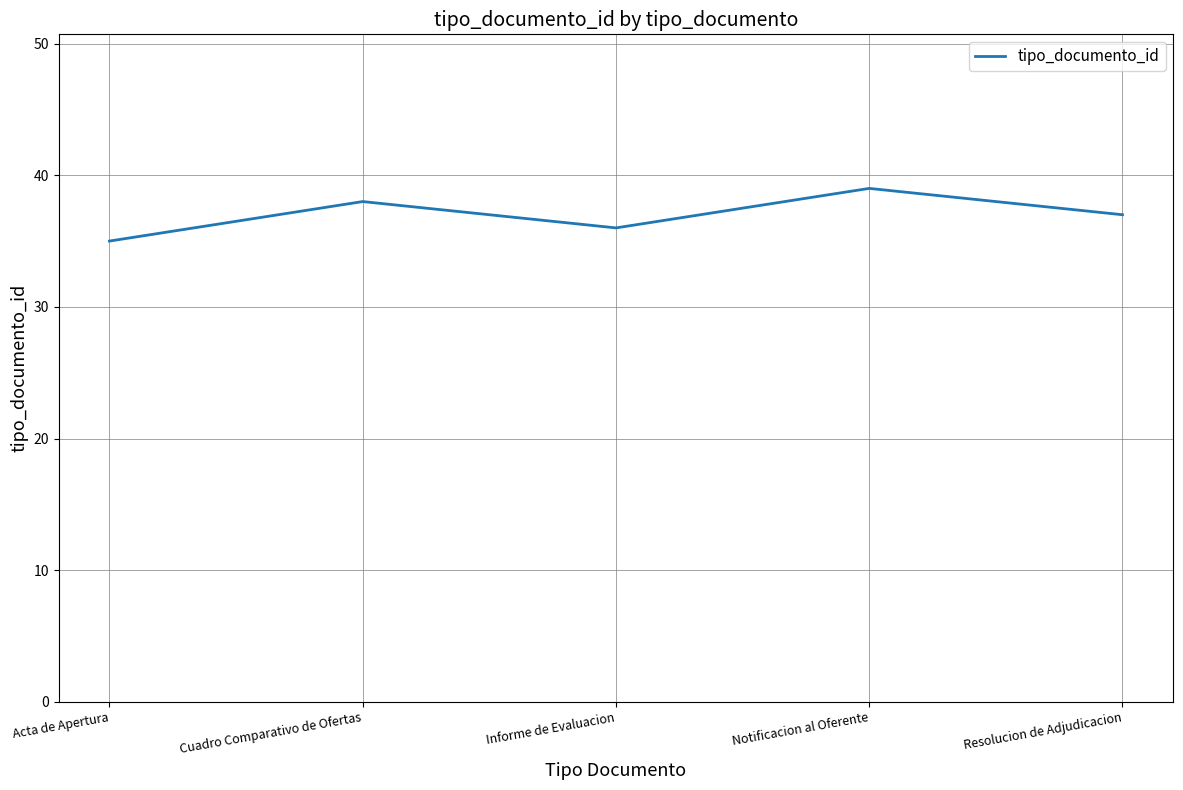

List the labels in order of value, largest first.

Notificacion al Oferente, Cuadro Comparativo de Ofertas, Resolucion de Adjudicacion, Informe de Evaluacion, Acta de Apertura